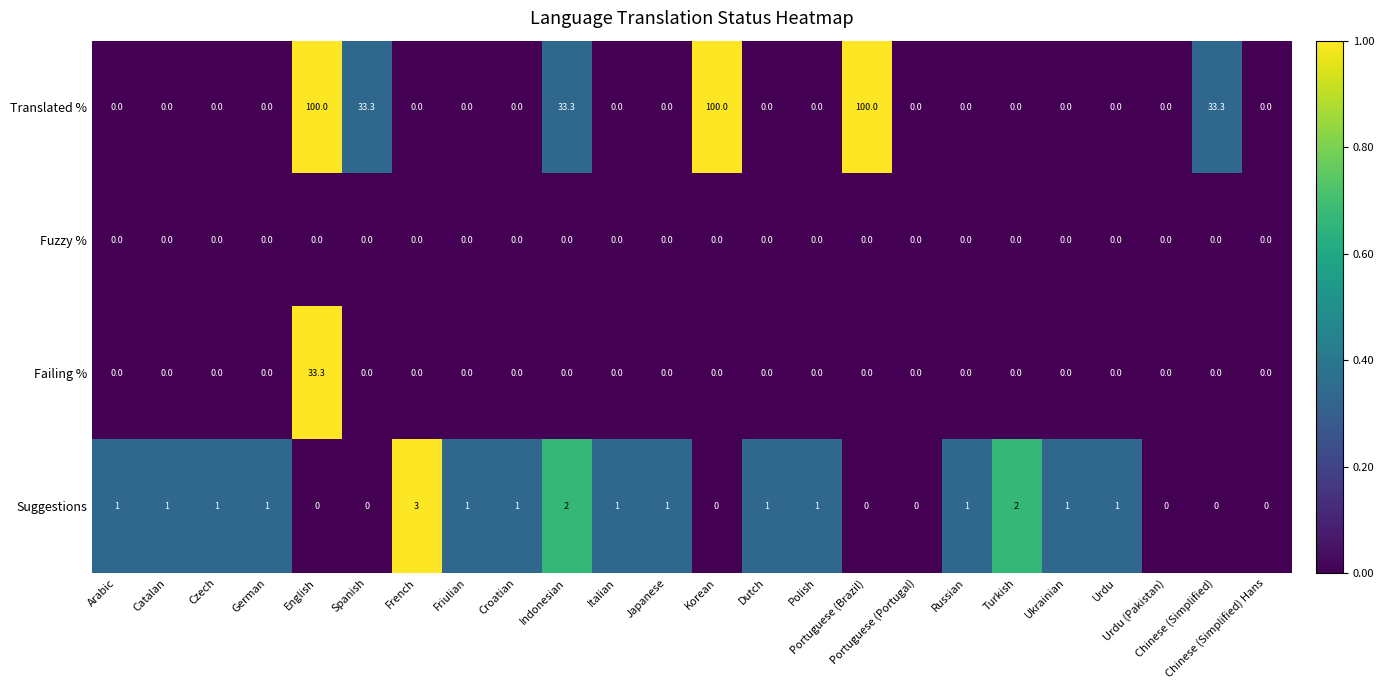

Which series has the largest total across all categories?

Translated %